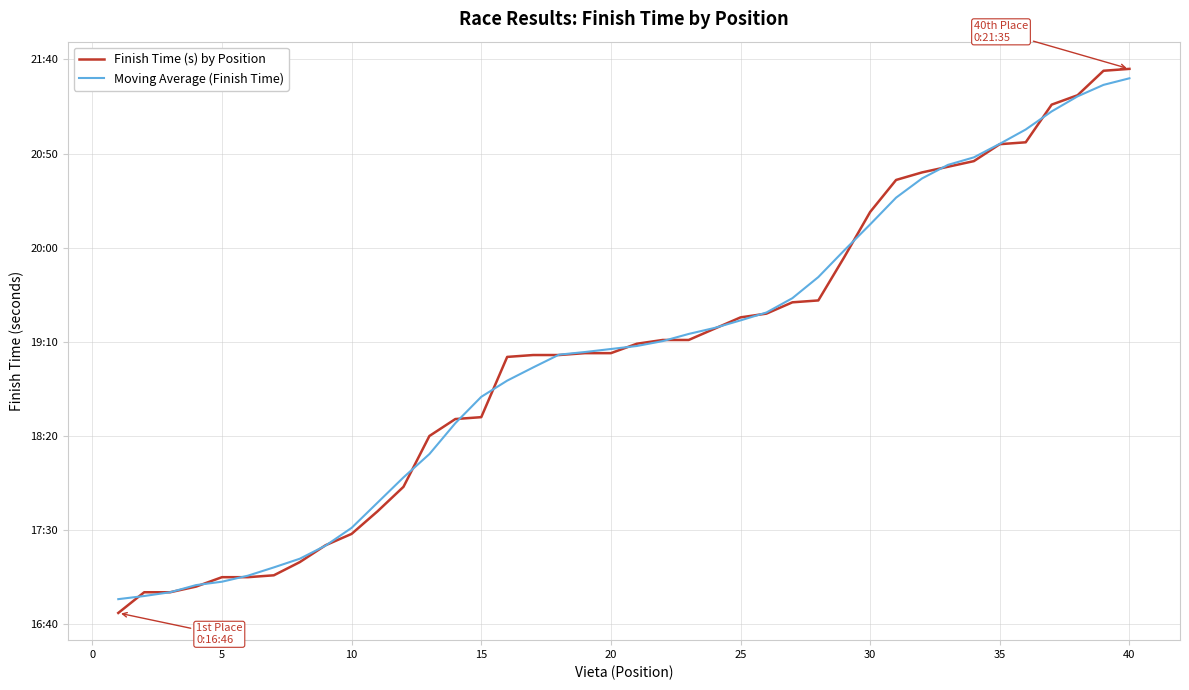

Reading left to right, transcribe all the data shown in this chart.

Finish Time (s) by Position: 1006.0	1017.0	1017.0	1020.0	1025.0	1025.0	1026.0	1033.0	1042.0	1048.0	1060.0	1073.0	1100.0	1109.0	1110.0	1142.0	1143.0	1143.0	1144.0	1144.0	1149.0	1151.0	1151.0	1157.0	1163.0	1165.0	1171.0	1172.0	1195.0	1219.0	1236.0	1240.0	1243.0	1246.0	1255.0	1256.0	1276.0	1281.0	1294.0	1295.0
Moving Average (Finish Time): 1013.3	1015.0	1017.0	1020.8	1022.6	1025.8	1030.2	1034.8	1041.8	1051.2	1064.6	1078.0	1090.4	1106.8	1120.8	1129.4	1136.4	1143.2	1144.6	1146.2	1147.8	1150.4	1154.2	1157.4	1161.4	1165.6	1173.2	1184.4	1198.6	1212.4	1226.6	1236.8	1244.0	1248.0	1255.2	1262.8	1272.4	1280.4	1286.5	1290.0